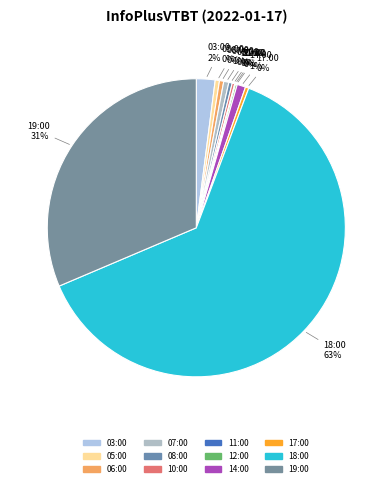

To the nearest percent, what is the average slice percentage?

8%